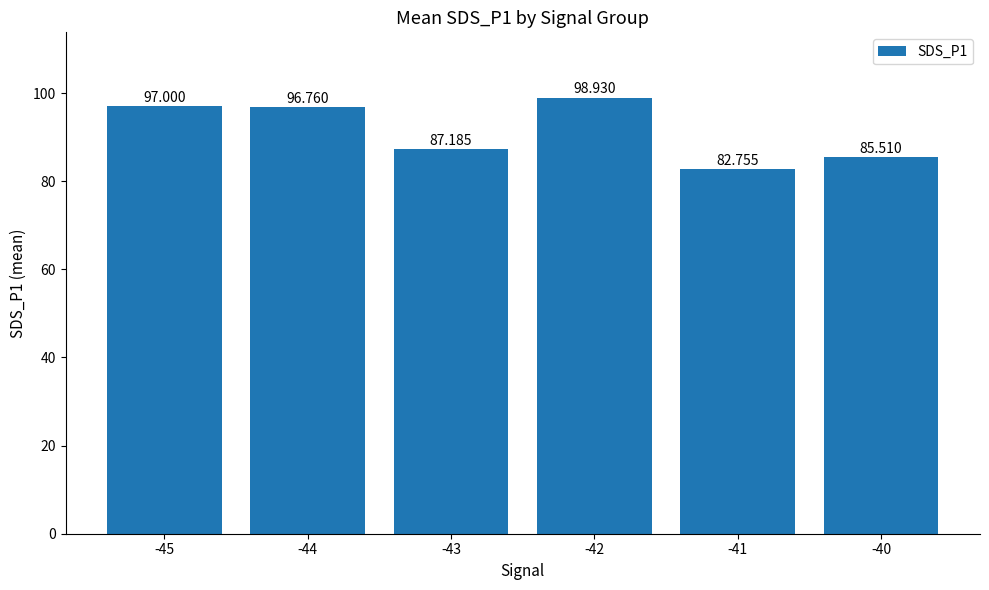

What is the average value?

91.4